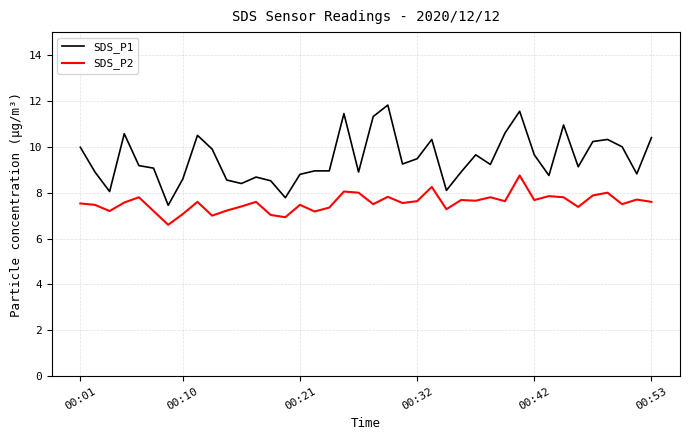

What is the greatest value displayed?

11.8